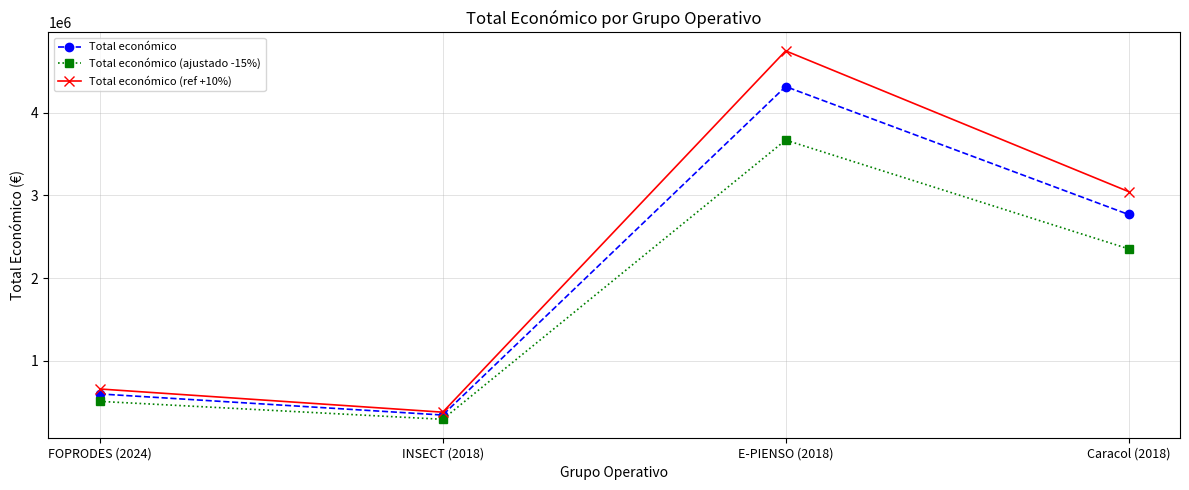

True or false: Total económico has more than 1 interior local peaks.

False